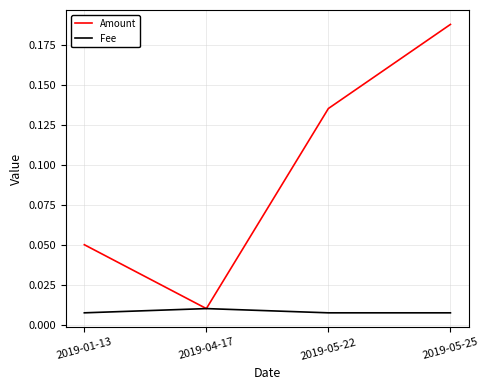

Which label corresponds to the largest value in the chart?

2019-05-25